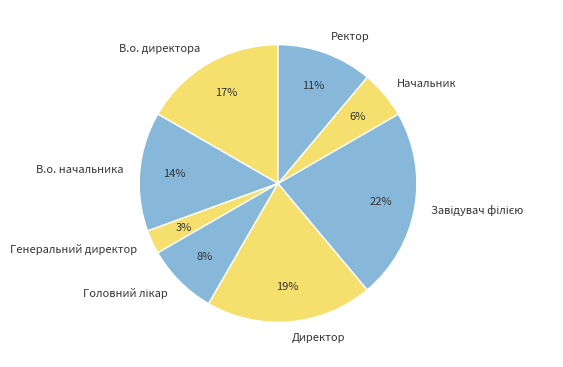

Is there any slice that represents more than half of the pie?

No